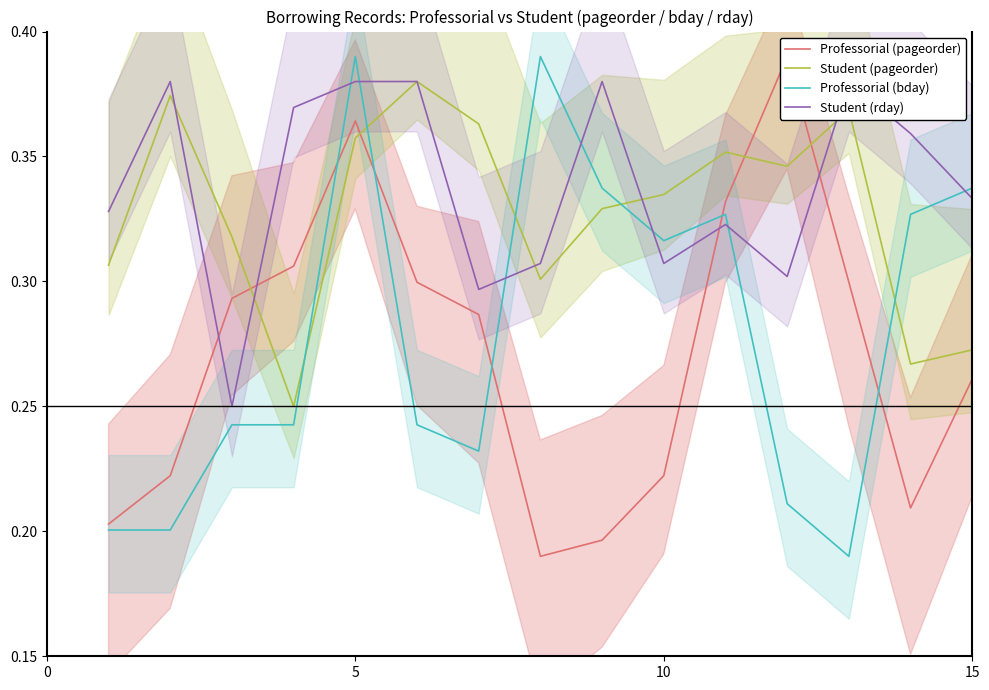

True or false: Student (pageorder) and Professorial (bday) intersect in this chart.

True